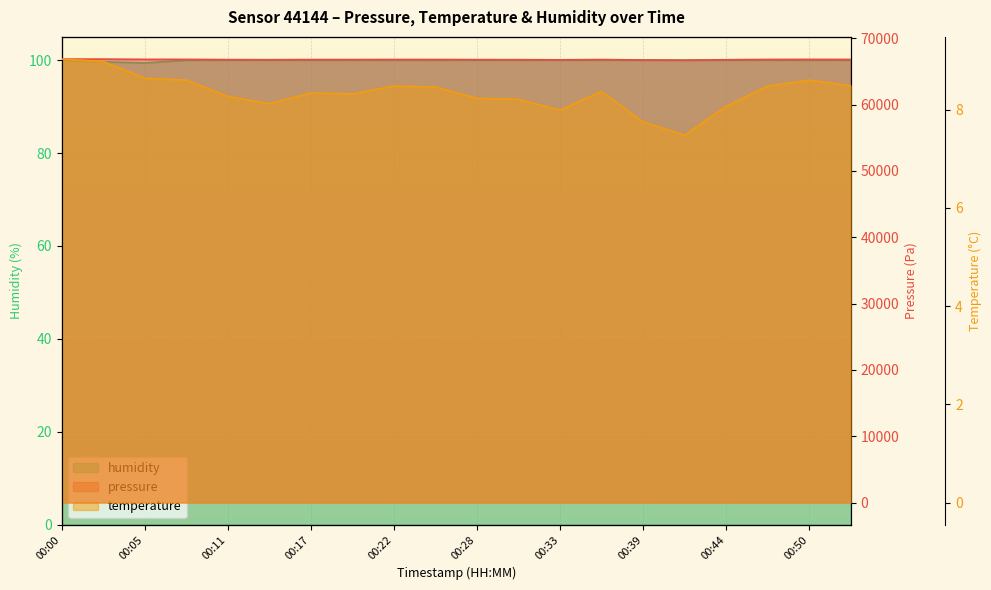

The temperature series shows 14.6 at 00:47. True or false?

False